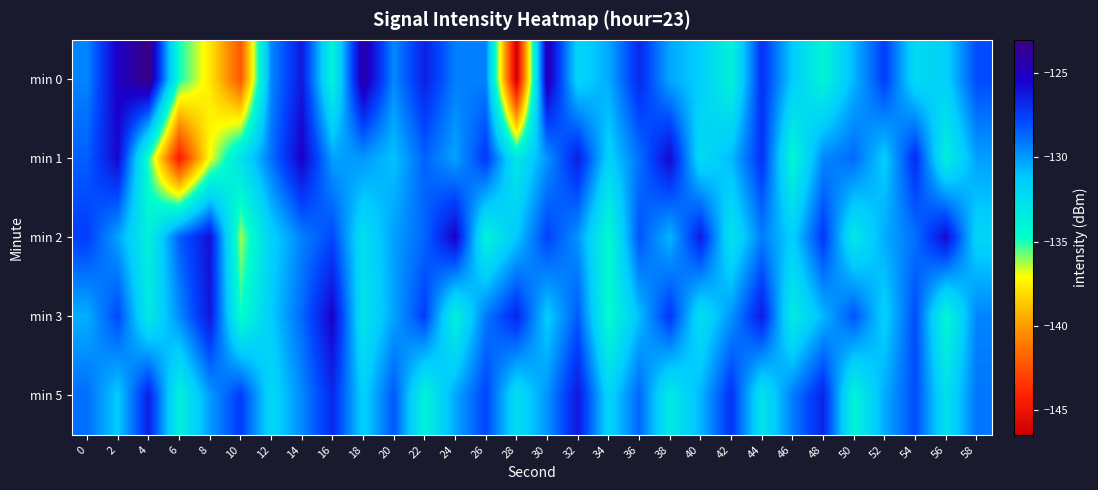

Between 46 and 28, which is larger?

46